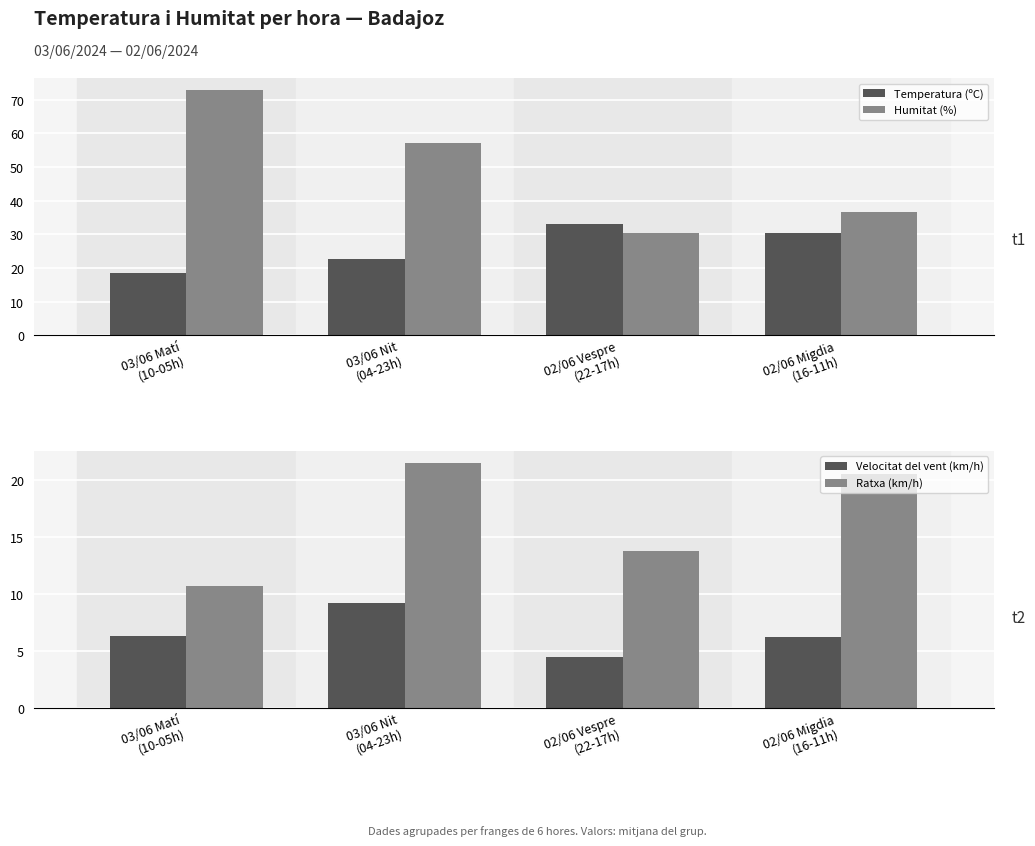

Which category has the lowest value in the Temperatura (ºC) series?

03/06 Matí
(10-05h)